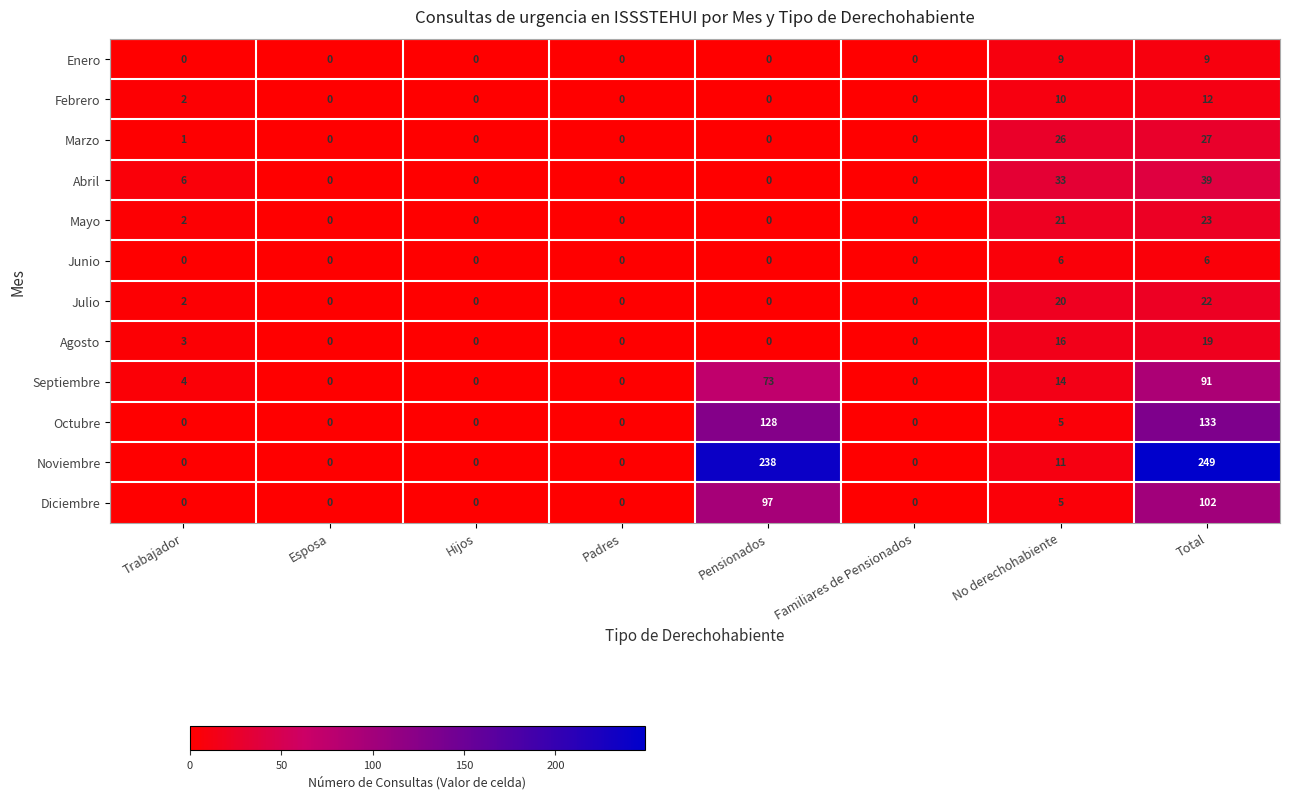

Is it true that Febrero equals 0 at Familiares de Pensionados?

True